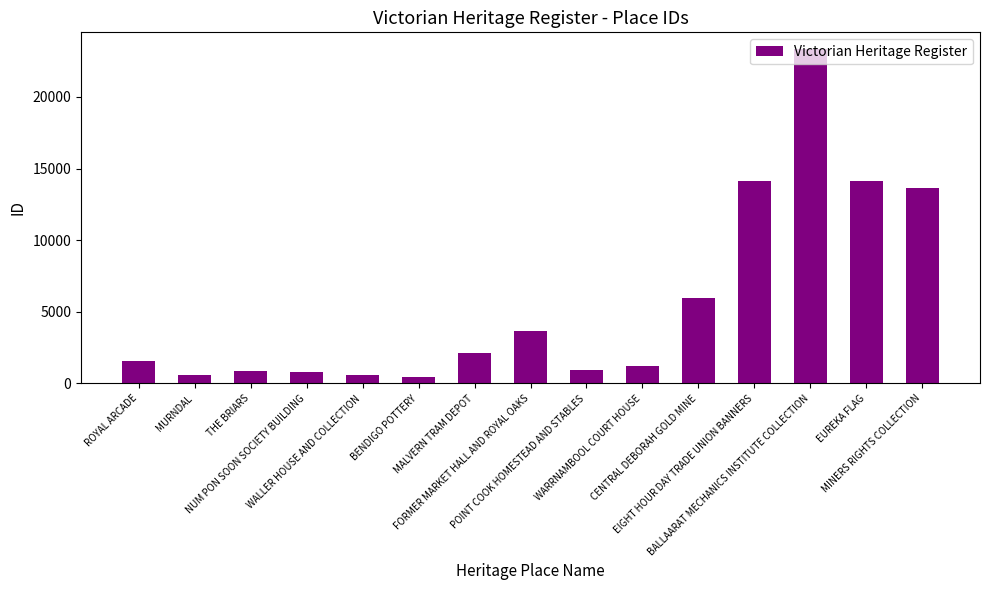

What is the difference between the maximum and minimum values?

22904